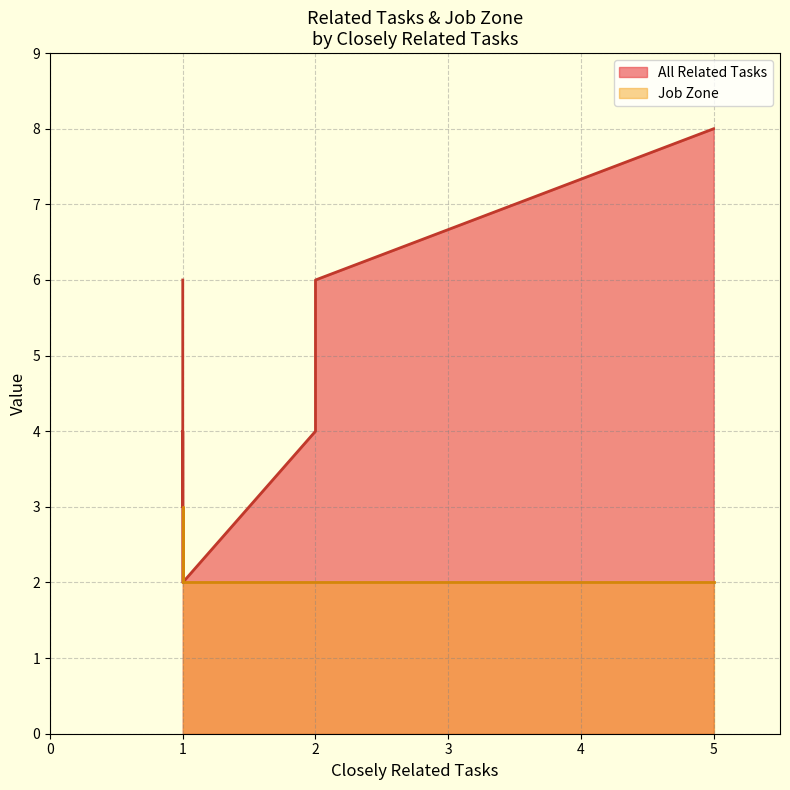

What is the greatest value displayed?

8